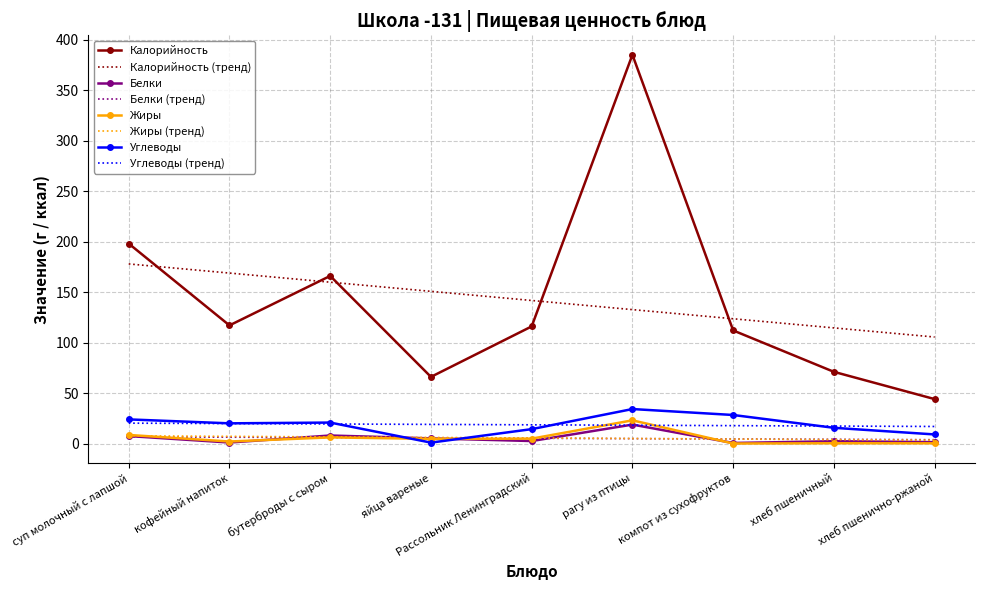

At how many categories does at least one series exceed 273?

1